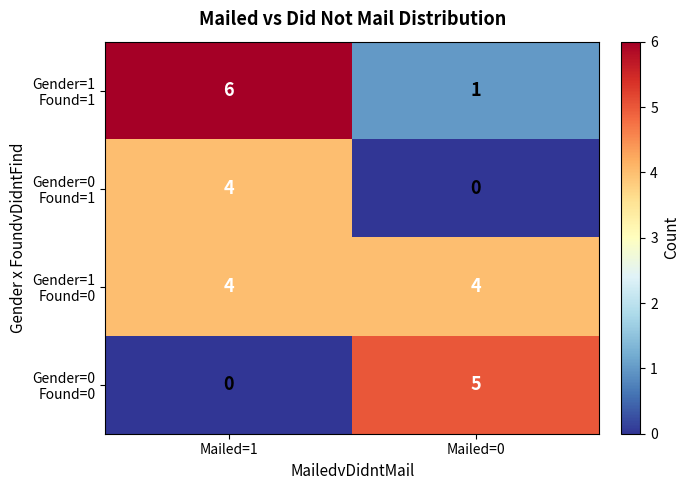

At which category is the sum across all series the highest?

Mailed=1